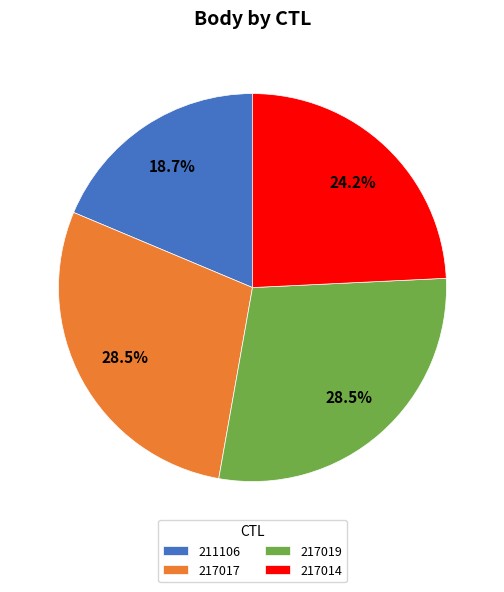

Combined, do 217017 and 217014 account for over 50%?

Yes